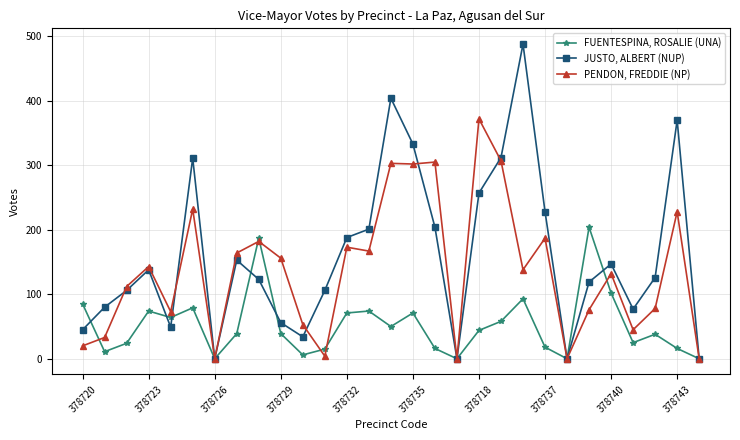

Which series has the widest spread of values?

JUSTO, ALBERT (NUP)